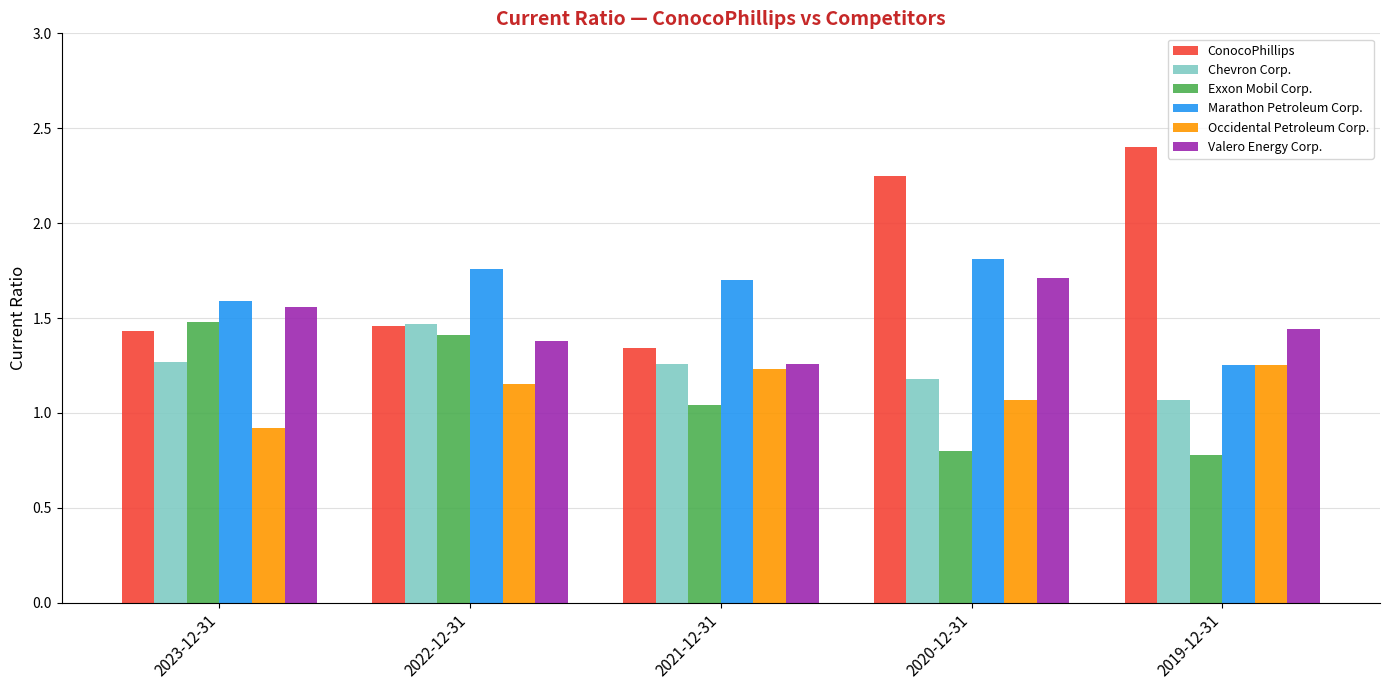

Which series changed the most between 2023-12-31 and 2019-12-31?

ConocoPhillips